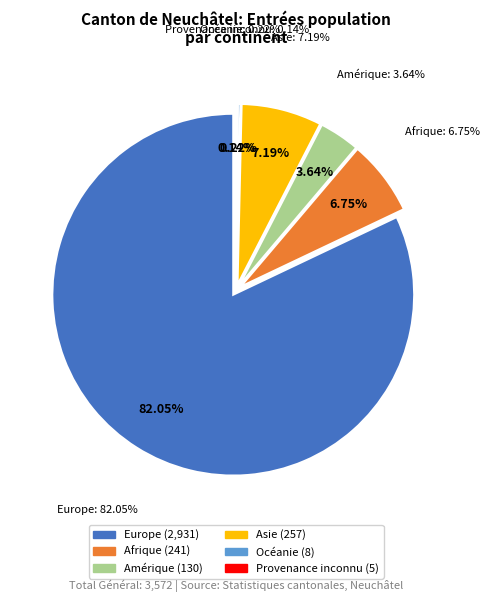

To the nearest percent, what is the combined percentage of Provenance inconnu and Amérique?

4%